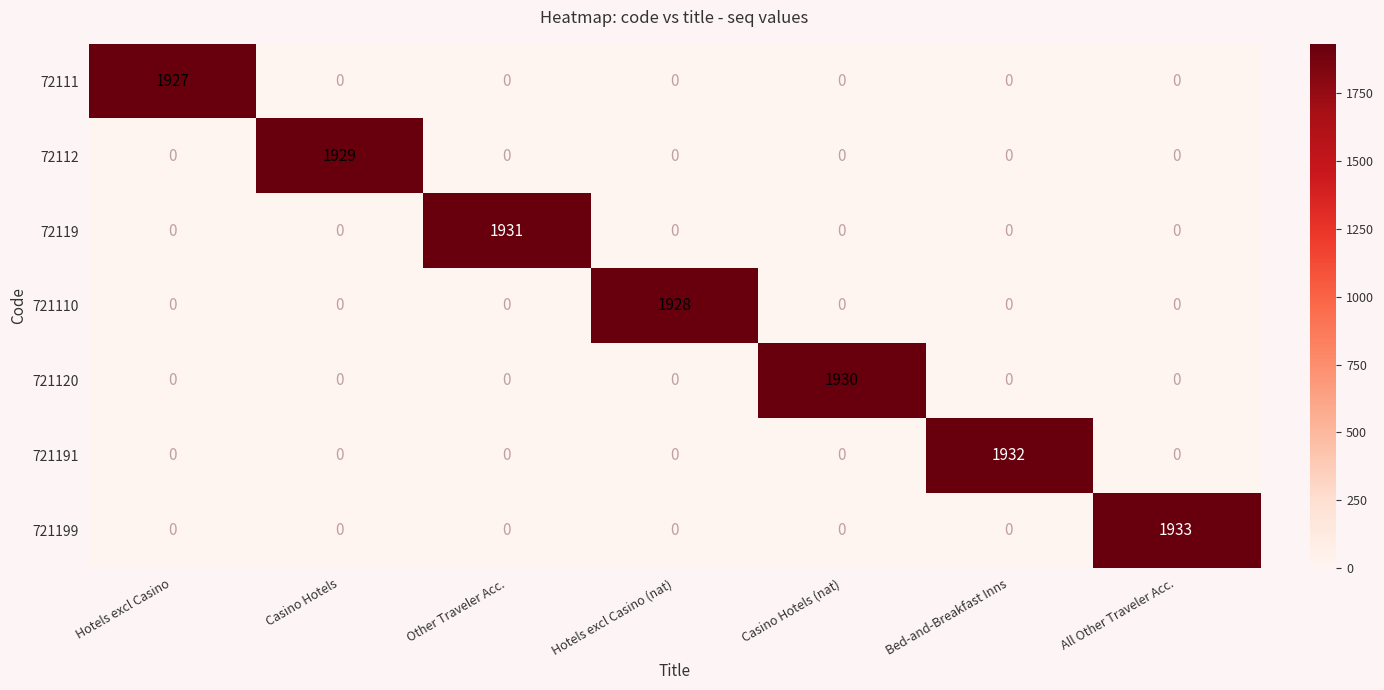

At which category is the sum across all series the highest?

All Other Traveler Acc.